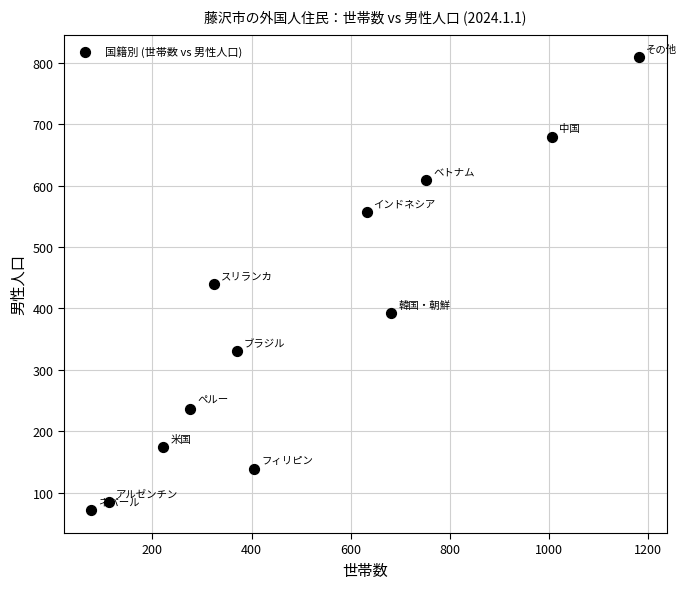

What is the average X value?

504